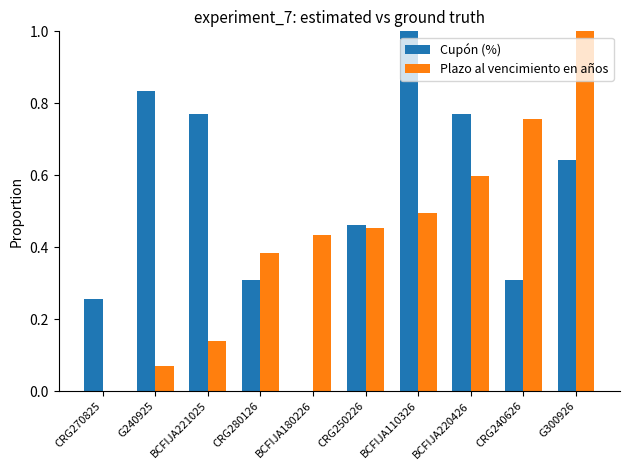

Which series changed the most between CRG240626 and G300926?

Cupón (%)